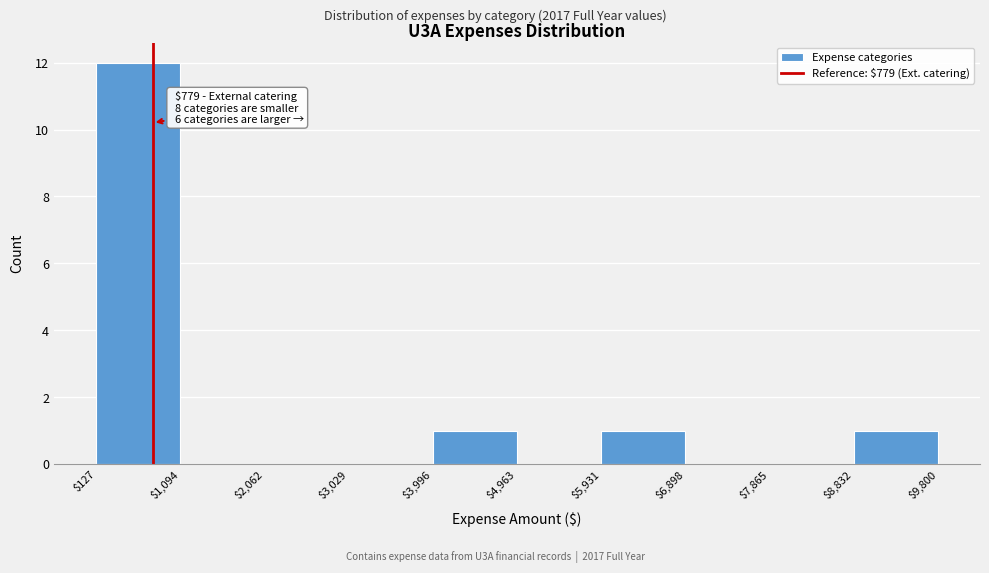

Which range on the x-axis has the tallest bar?

$127 to $1,094